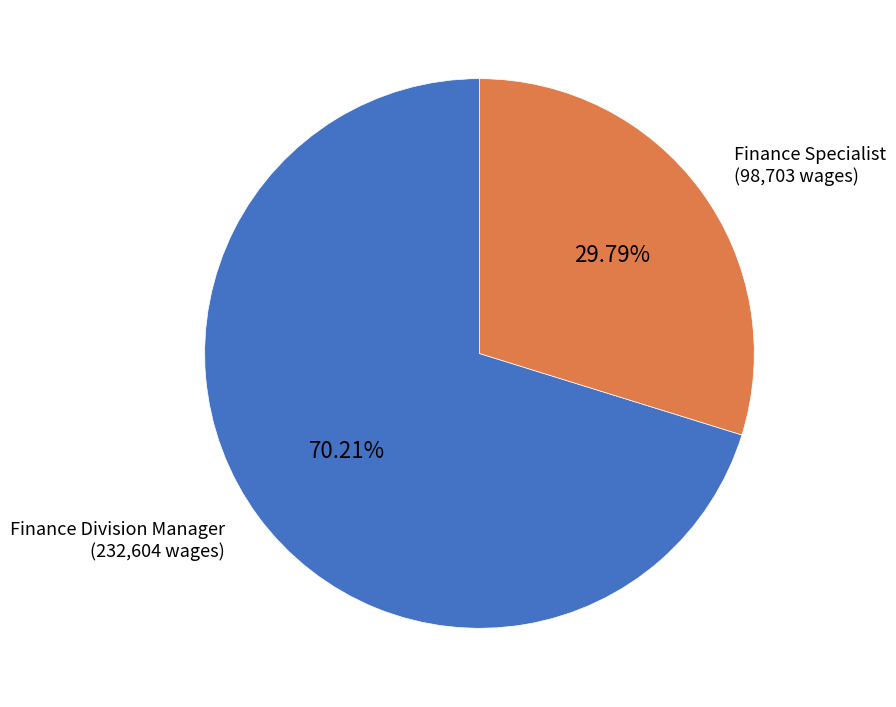

How many slices are in this pie chart?

2